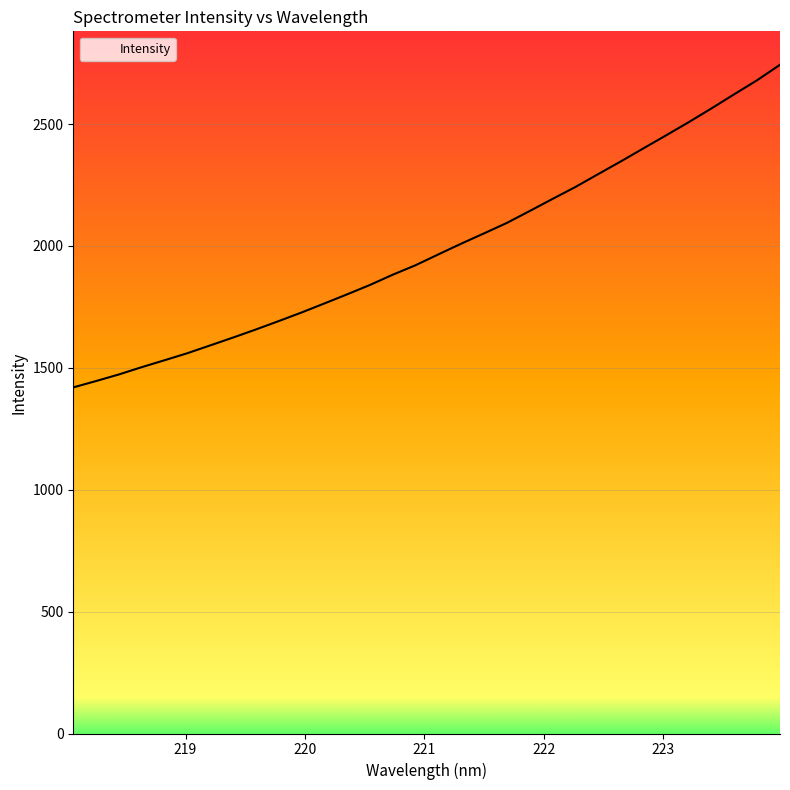

What is the difference between the maximum and minimum values?

1323.6